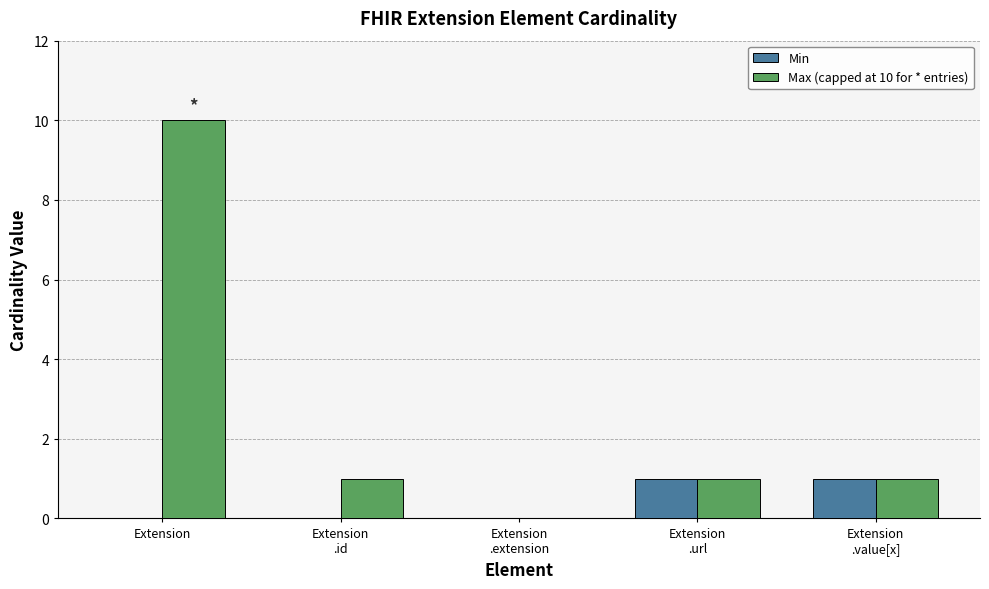

Which series has the largest total across all categories?

Max (capped at 10 for * entries)